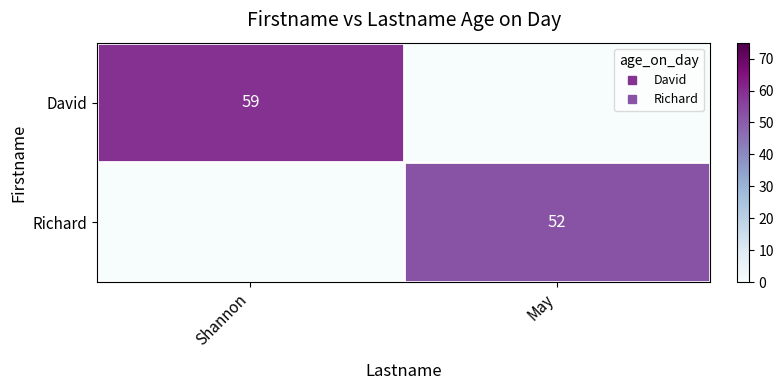

What is the difference between the highest and lowest values at Shannon?

59